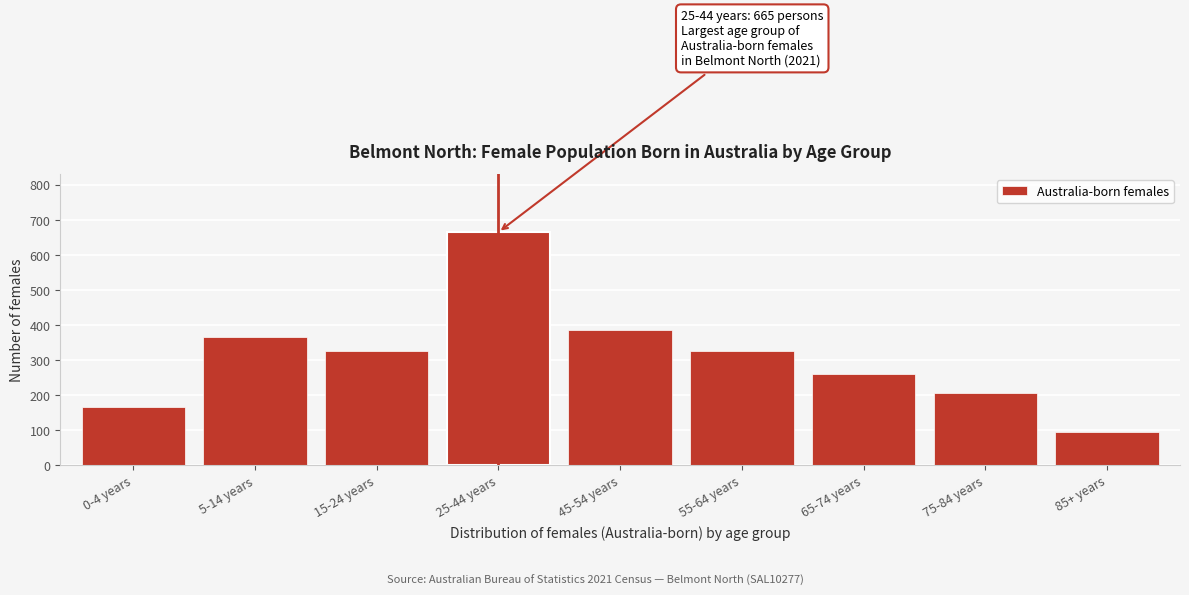

What is the approximate value at 45-54 years?

387